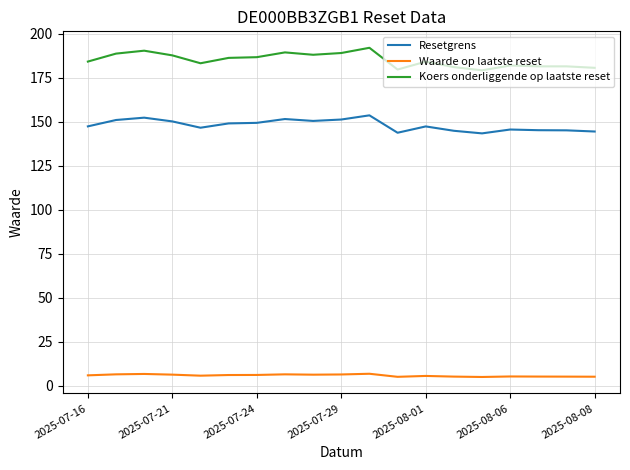

What is the maximum value shown in the chart?

192.1